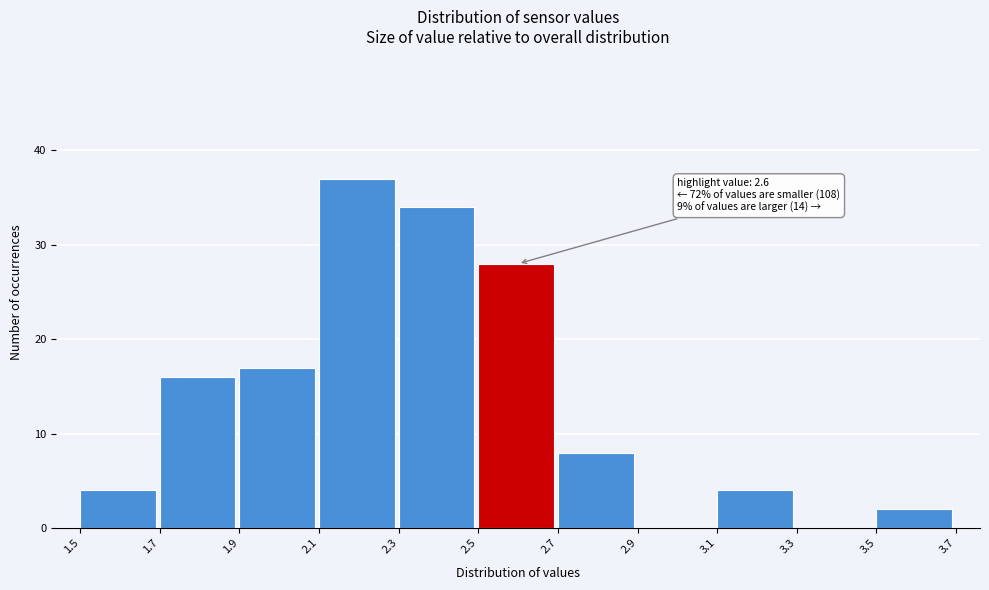

Which range on the x-axis has the tallest bar?

2.1 to 2.3